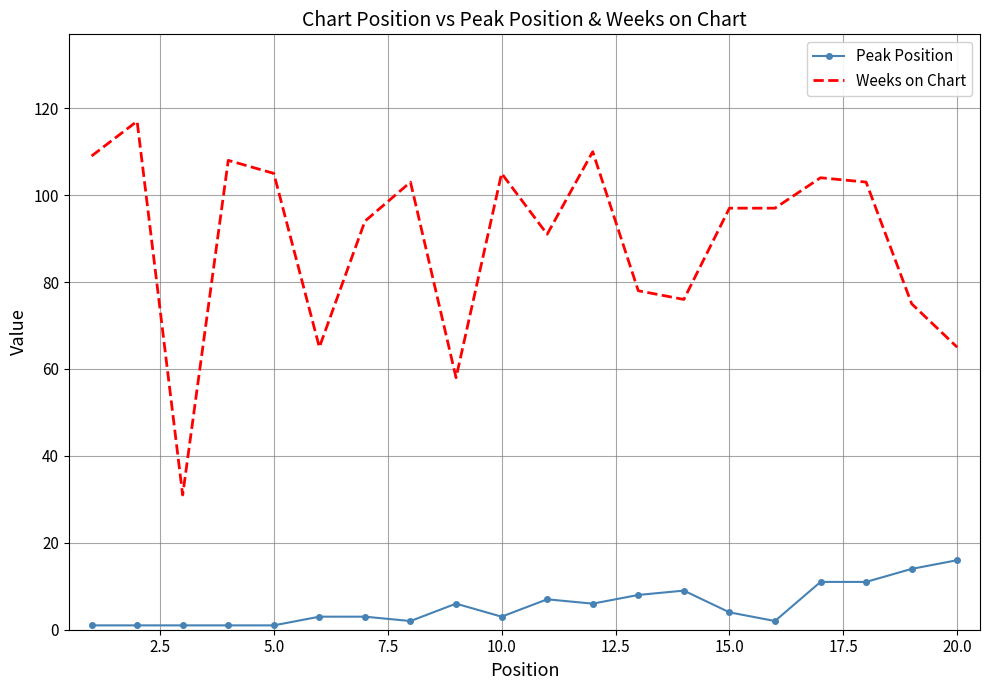

Which series has the widest spread of values?

Weeks on Chart